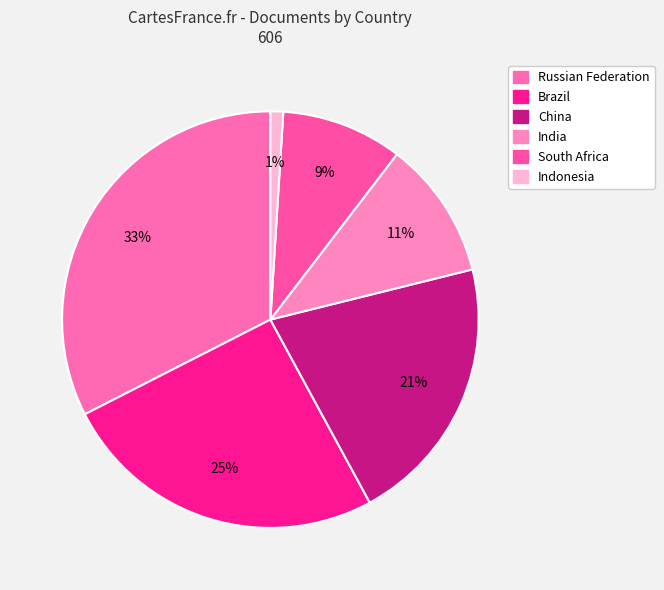

To the nearest percent, what portion does South Africa represent?

9%